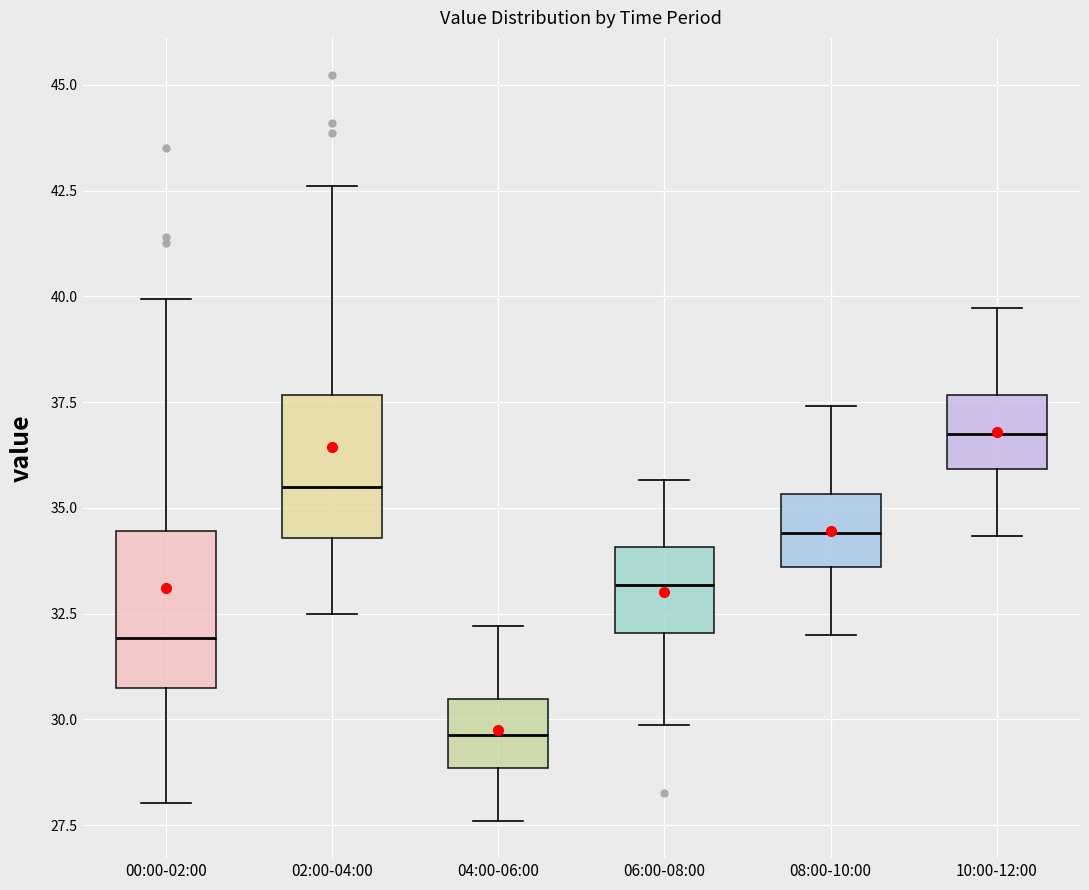

Reading left to right, read every box against the y-axis: the position of its median line, the range the box covers, and the ends of its whiskers. The values are not printed on the chart, so give them approximately, as read against the axis.

00:00-02:00: median 32.0, box 30.5 to 34.5, whiskers 28.0 to 40.0
02:00-04:00: median 35.5, box 34.5 to 37.5, whiskers 32.5 to 42.5
04:00-06:00: median 29.5, box 29.0 to 30.5, whiskers 27.5 to 32.0
06:00-08:00: median 33.0, box 32.0 to 34.0, whiskers 30.0 to 35.5
08:00-10:00: median 34.5, box 33.5 to 35.5, whiskers 32.0 to 37.5
10:00-12:00: median 36.5, box 36.0 to 37.5, whiskers 34.5 to 39.5